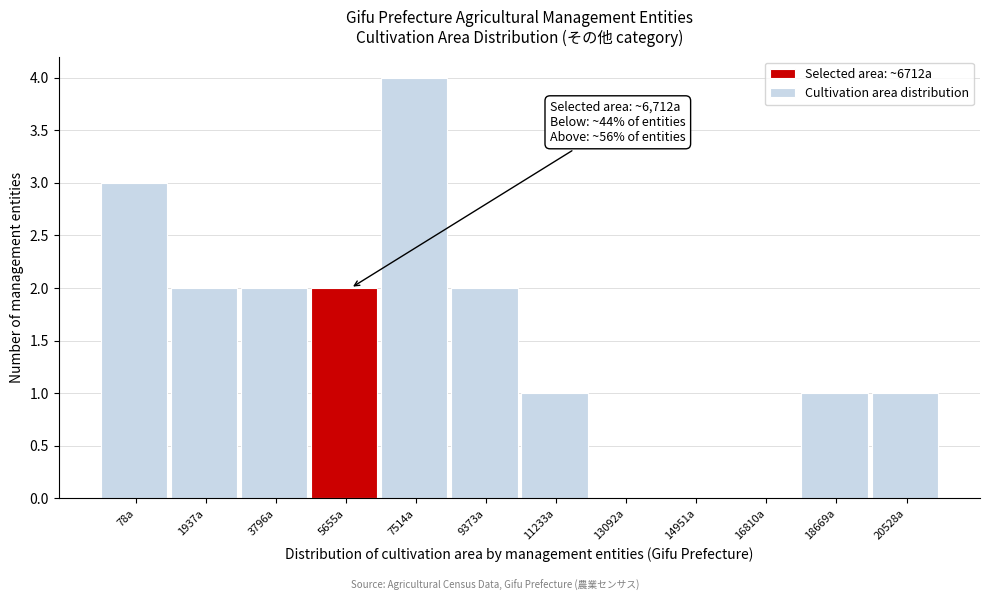

Reading right to left, extract all data points from this chart.

20528a=1	18669a=1	16810a=0	14951a=0	13092a=0	11233a=1	9373a=2	7514a=4	5655a=2	3796a=2	1937a=2	78a=3